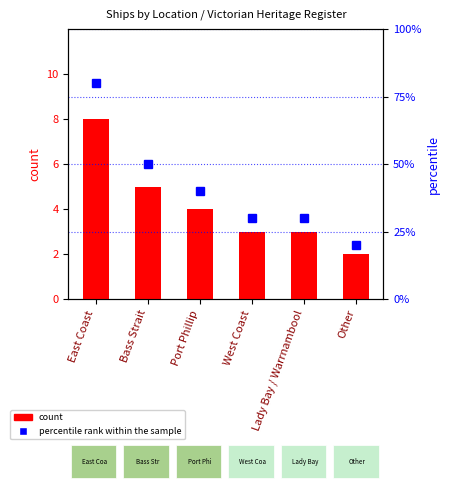

At which label is count closest to 5?

Bass Strait